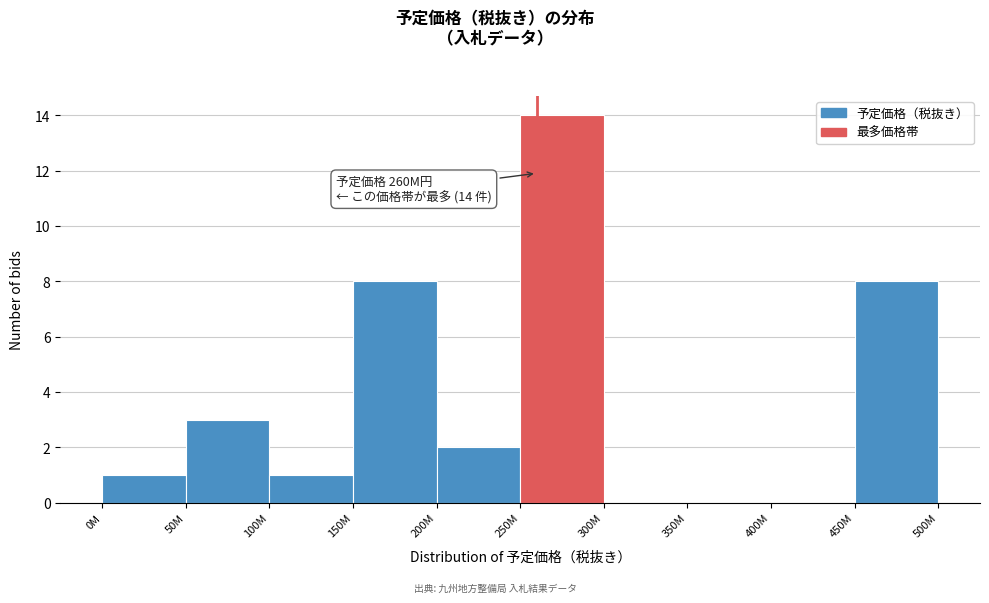

Reading left to right, what are all the values shown in this chart?

0M=1	50M=3	100M=1	150M=8	200M=2	250M=14	300M=0	350M=0	400M=0	450M=8